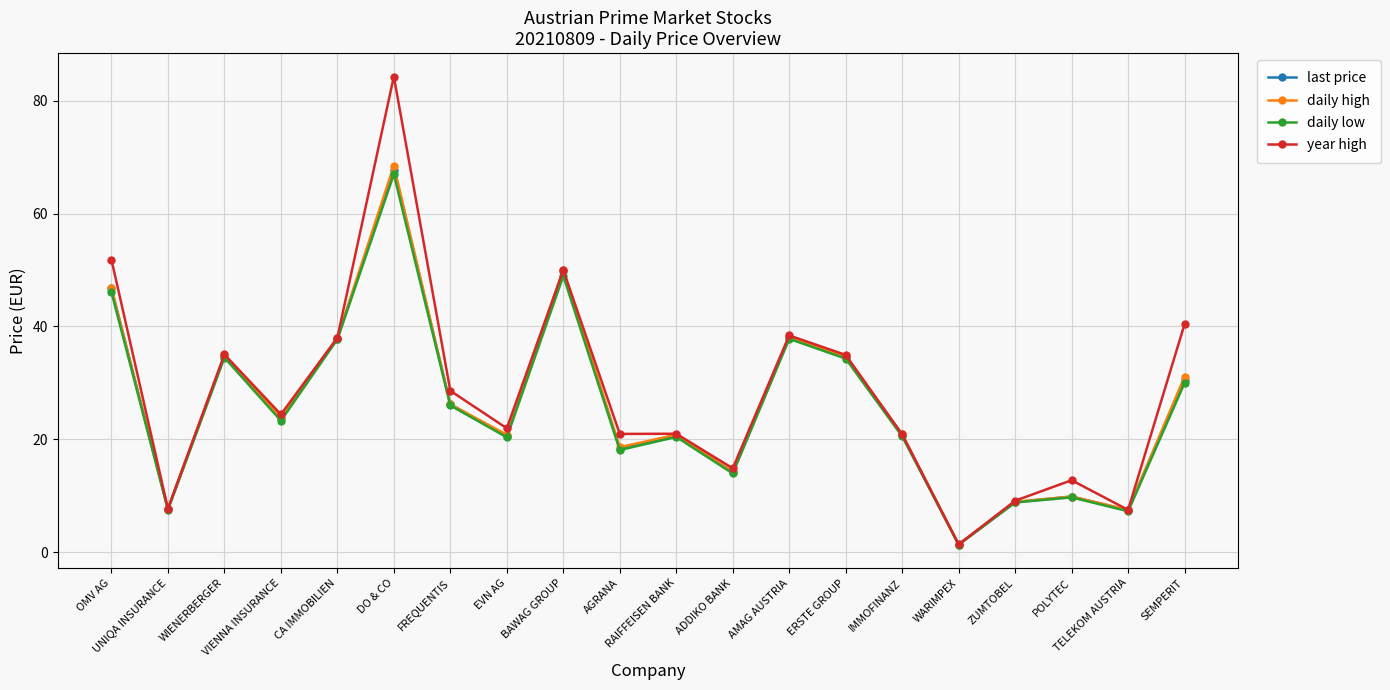

Which series has the largest total across all categories?

year high